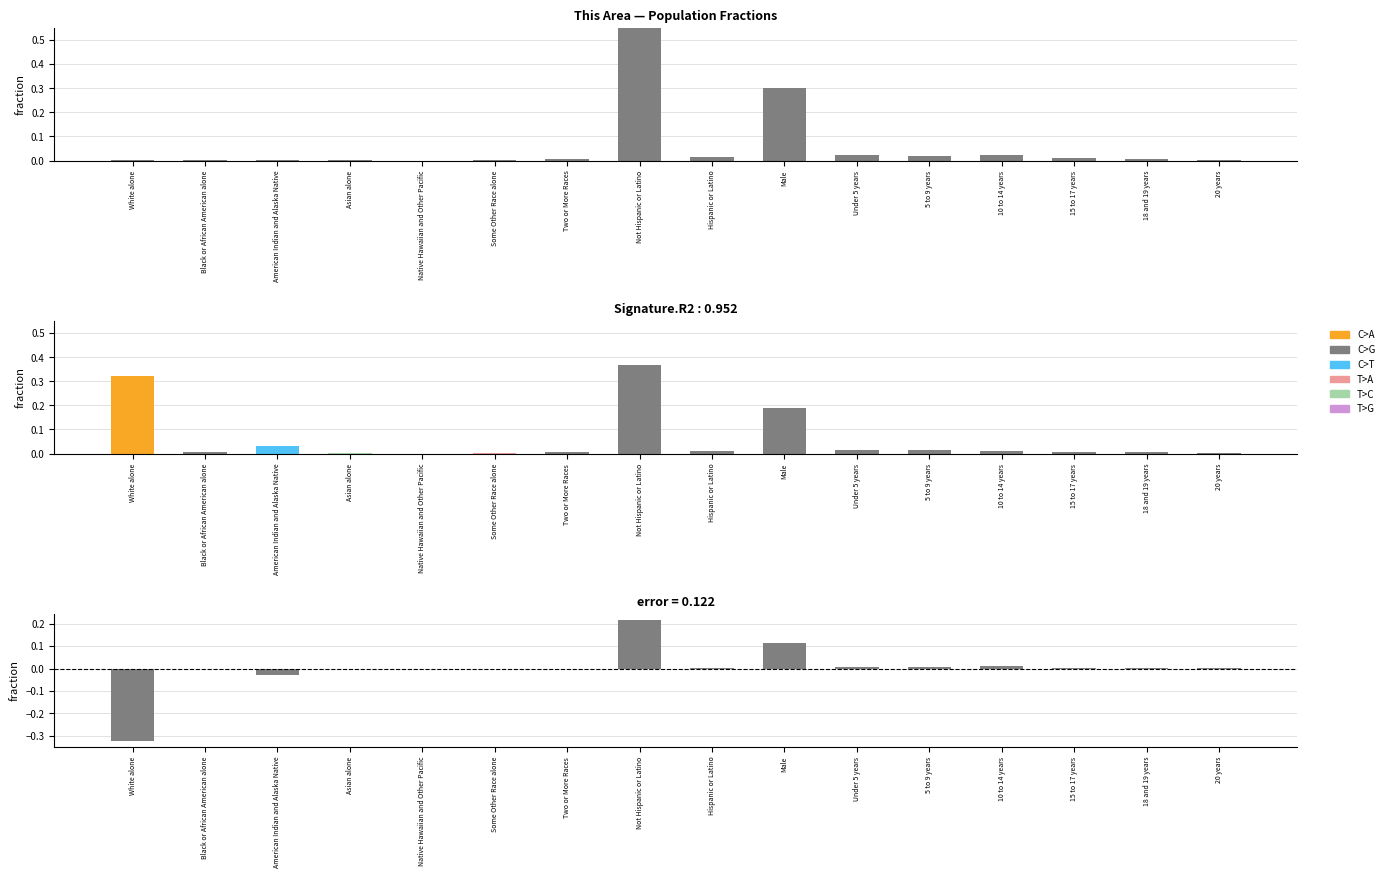

Rank the categories by error value from highest to lowest.

Not Hispanic or Latino, Male, 10 to 14 years, Under 5 years, 5 to 9 years, 15 to 17 years, Hispanic or Latino, 18 and 19 years, 20 years, Native Hawaiian and Other Pacific, Asian alone, Some Other Race alone, Black or African American alone, Two or More Races, American Indian and Alaska Native, White alone